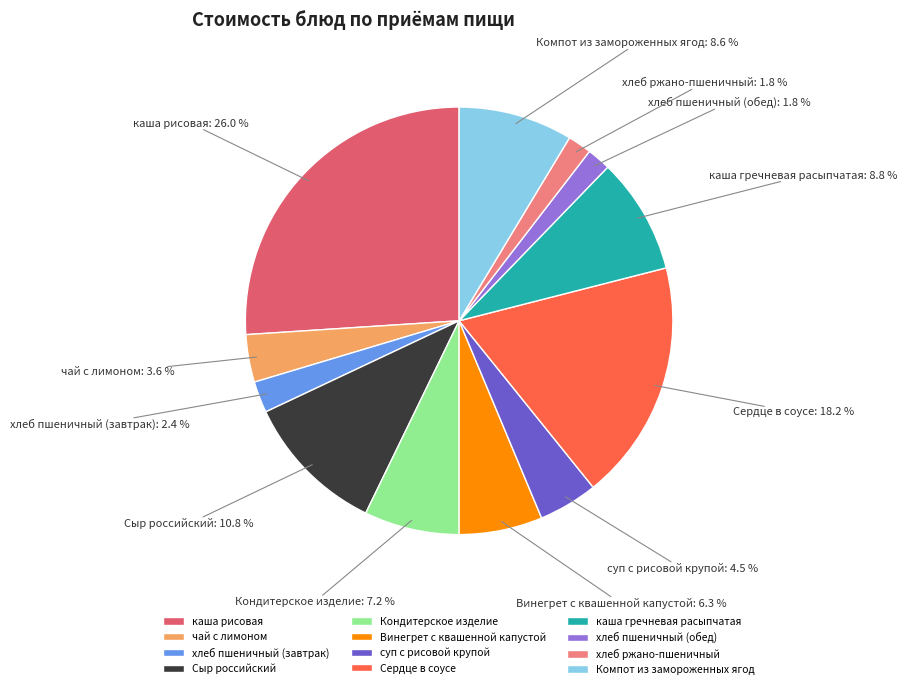

Does any single category account for the majority?

No